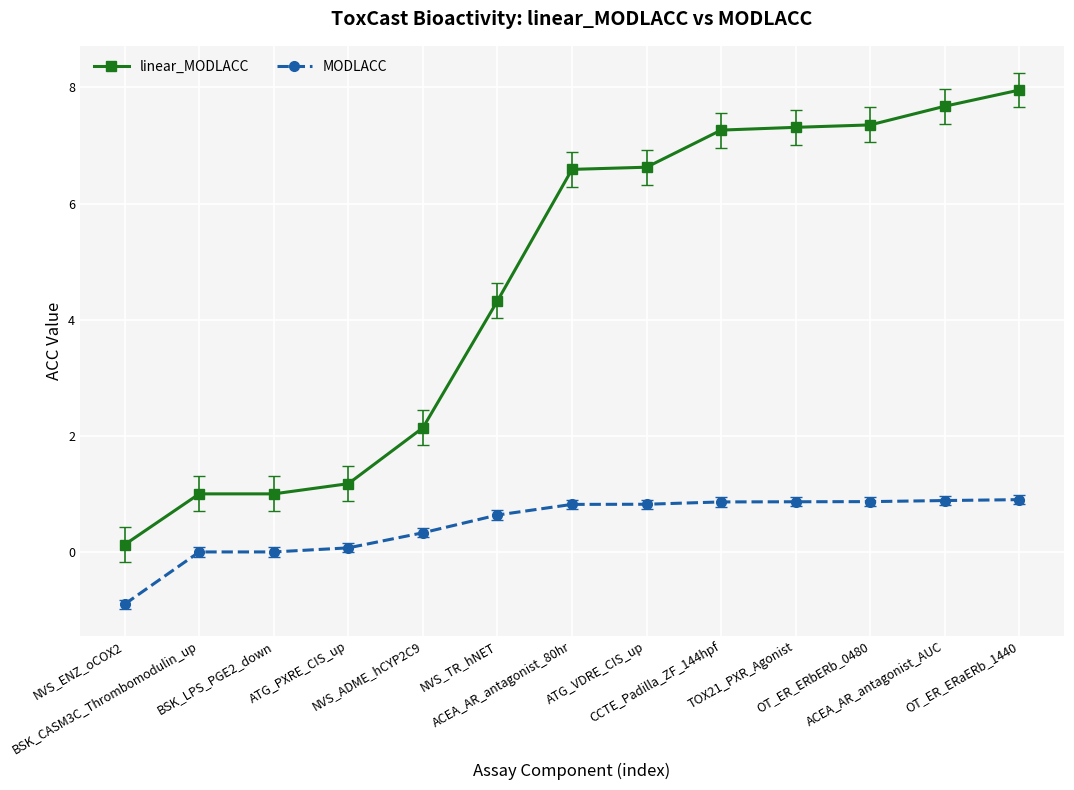

Is it true that linear_MODLACC equals 2.1 at NVS_ADME_hCYP2C9?

True